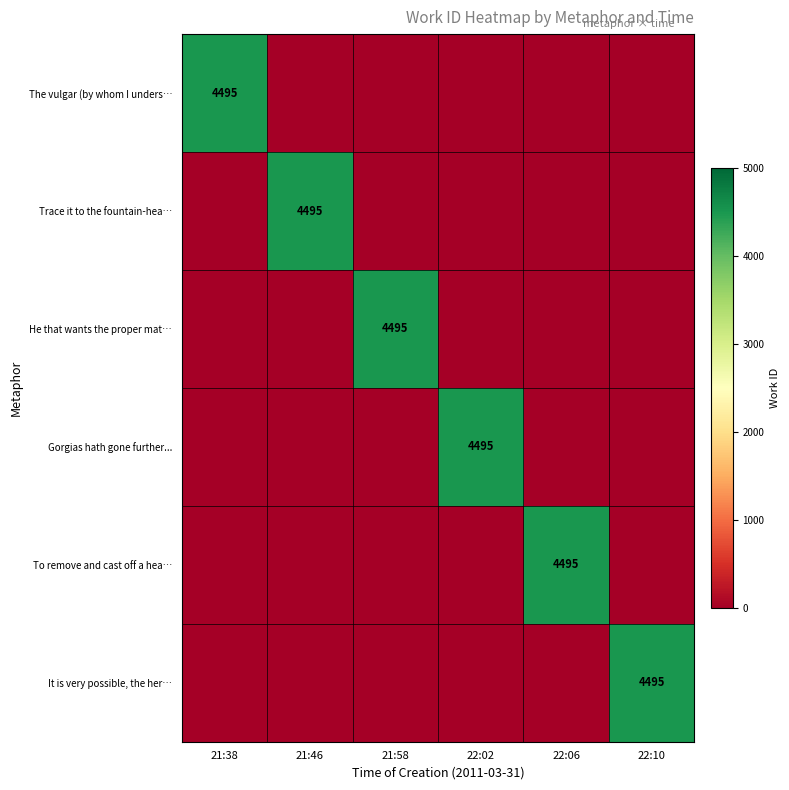

How many distinct data groups are displayed?

6